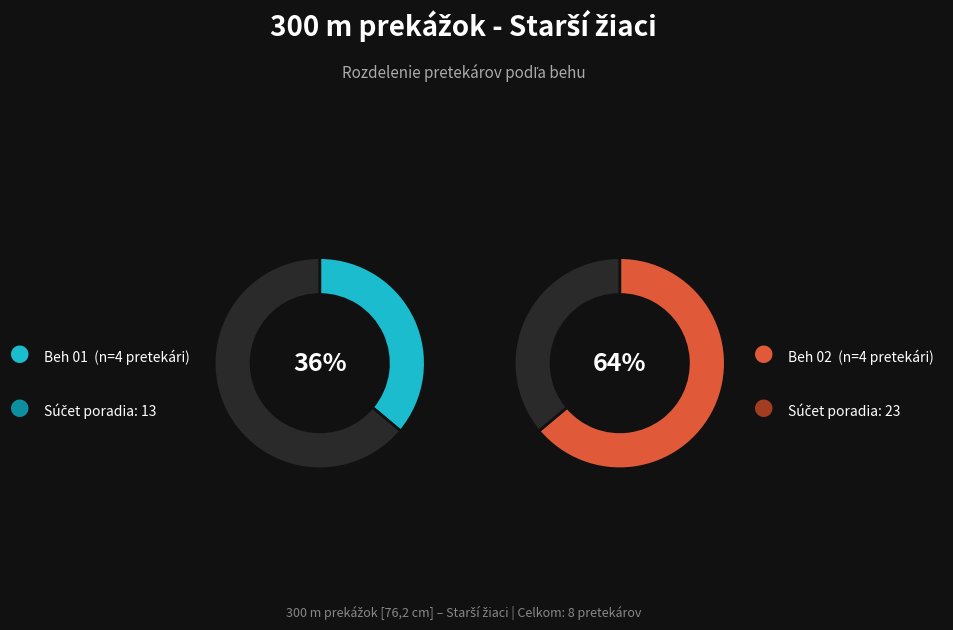

What is the difference between the highest and lowest values at Beh 01?

3